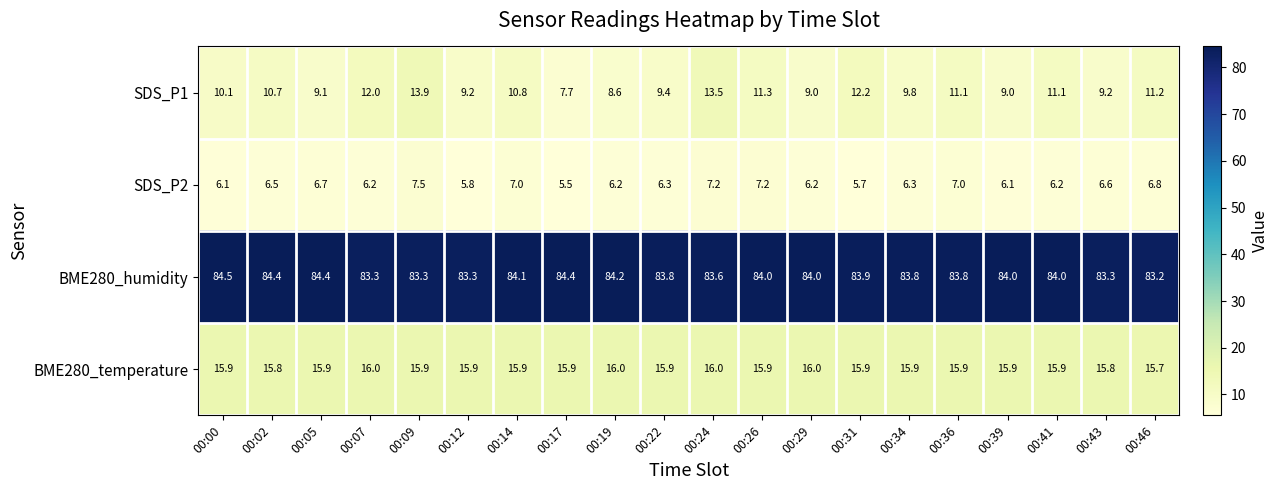

Which series has the largest range (max minus min)?

SDS_P1